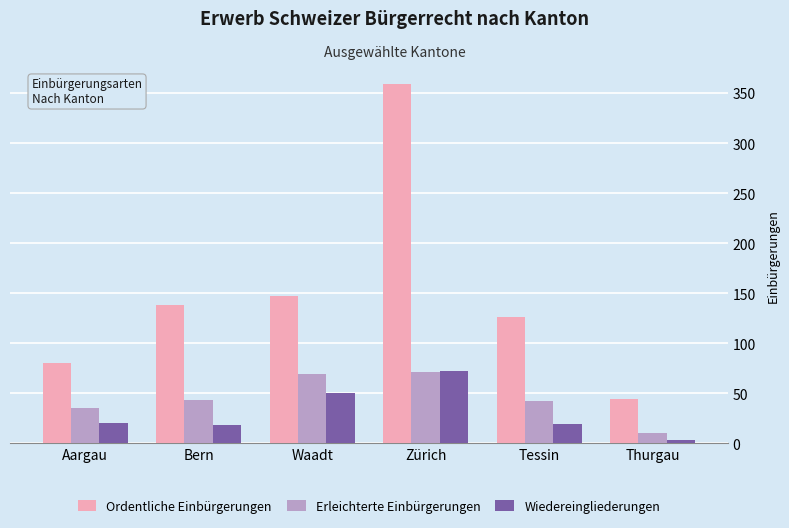

Which category has the lowest value in the Erleichterte Einbürgerungen series?

Thurgau